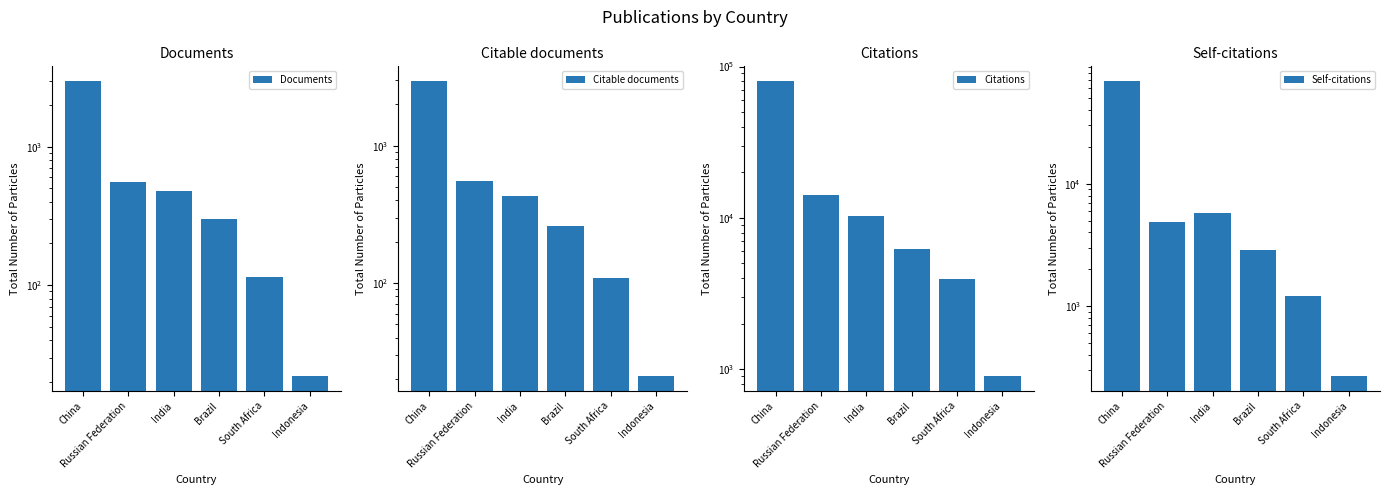

What is the label of the 4th bar from the left?

Brazil